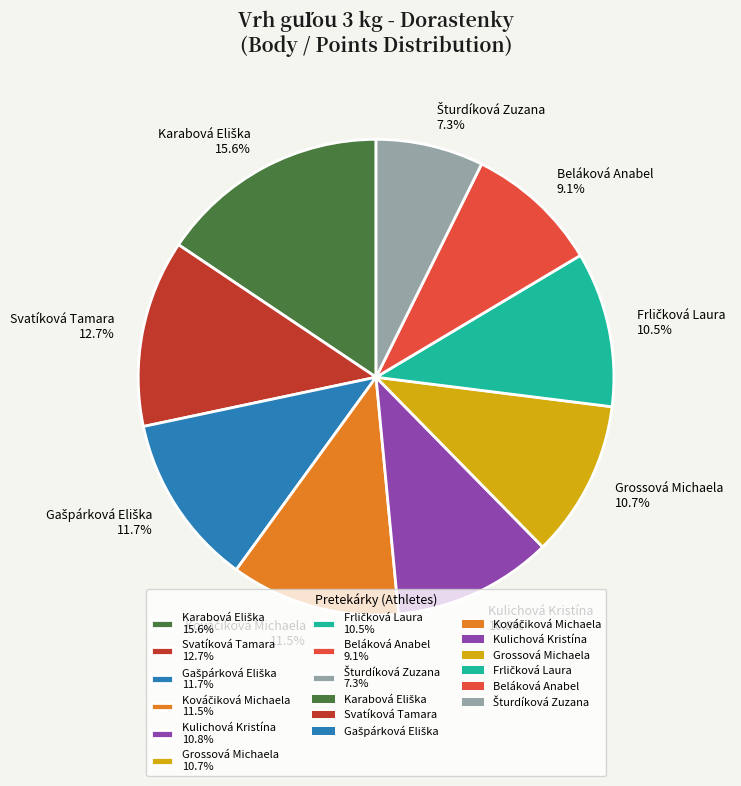

To the nearest percent, what is the average slice percentage?

11%